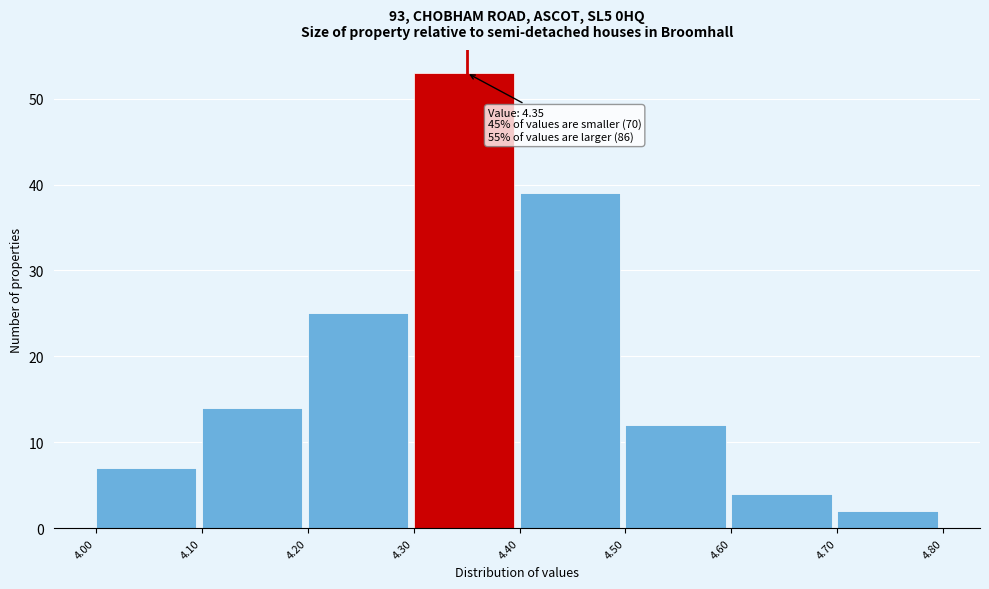

Over which range of the x-axis is the bar tallest?

4.30 to 4.40